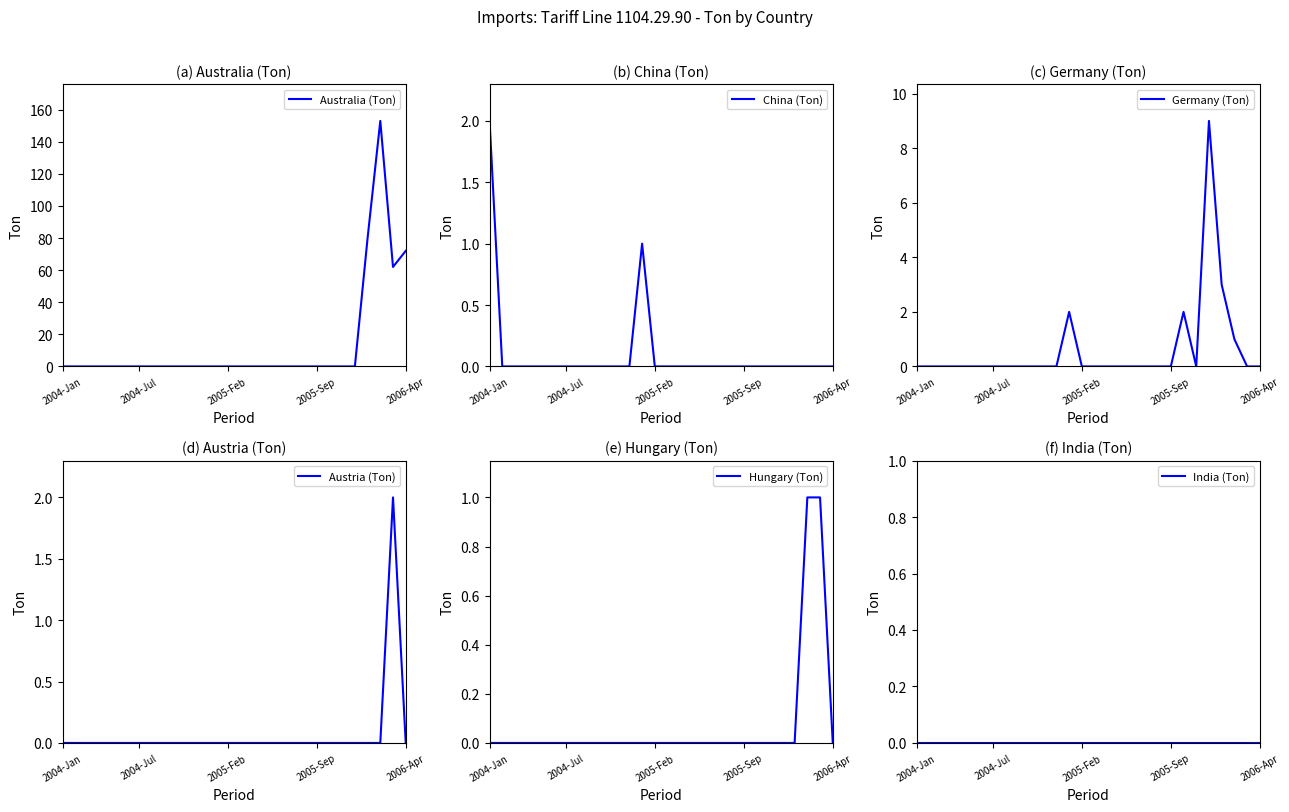

At which category is the sum across all series the highest?

25